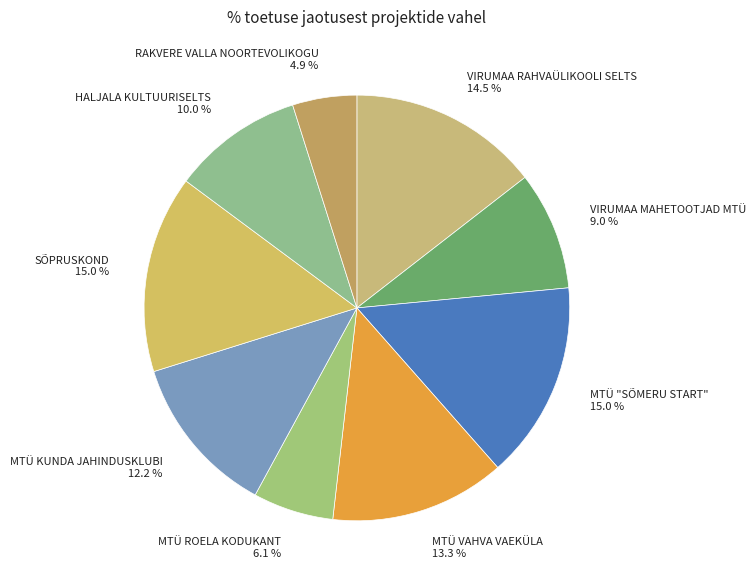

What percentage is the MTÜ ROELA KODUKANT slice, to the nearest percent?

6%